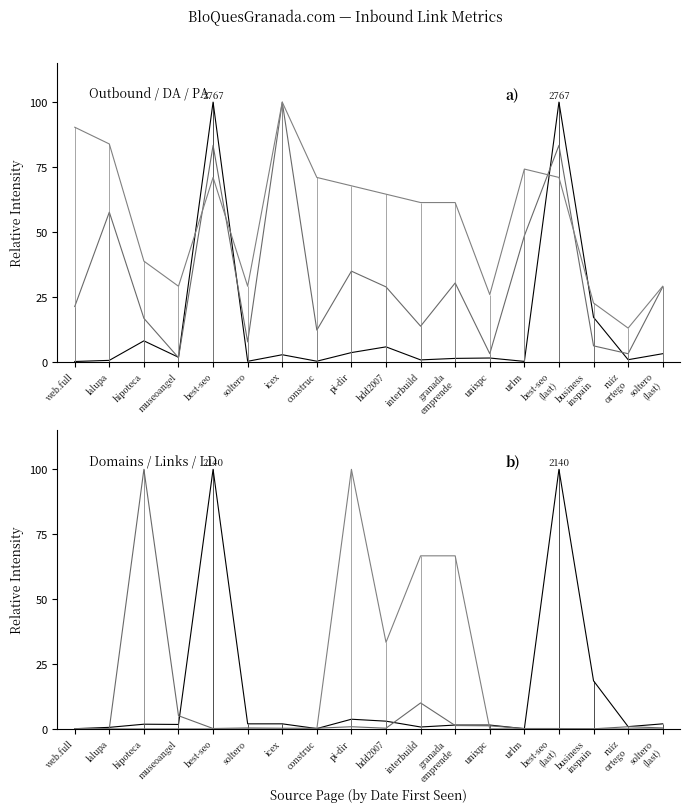

The Outbound Links from Page series shows 0.1 at urlm. True or false?

True